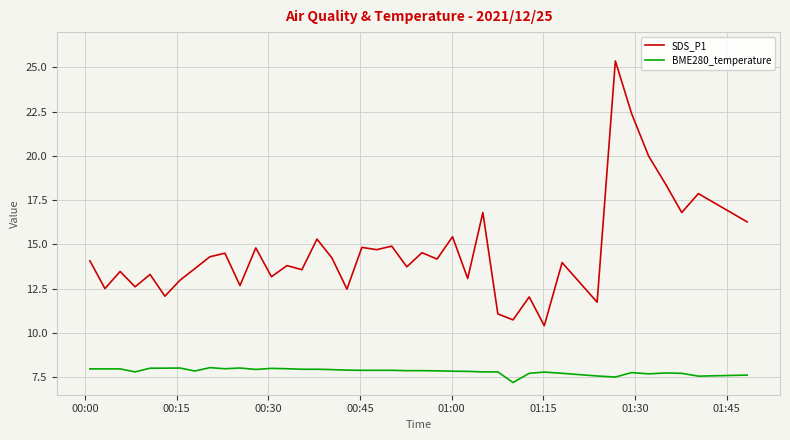

What is the average value of the SDS_P1 series?

14.6